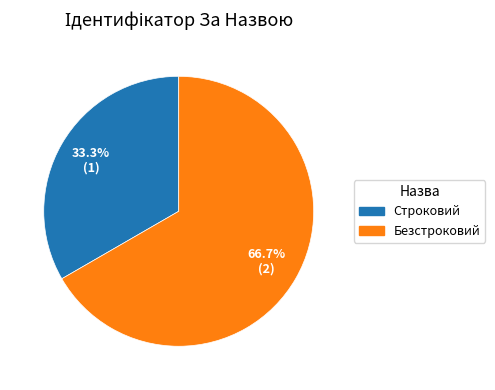

Is it true that Безстроковий is 81% of the pie?

False